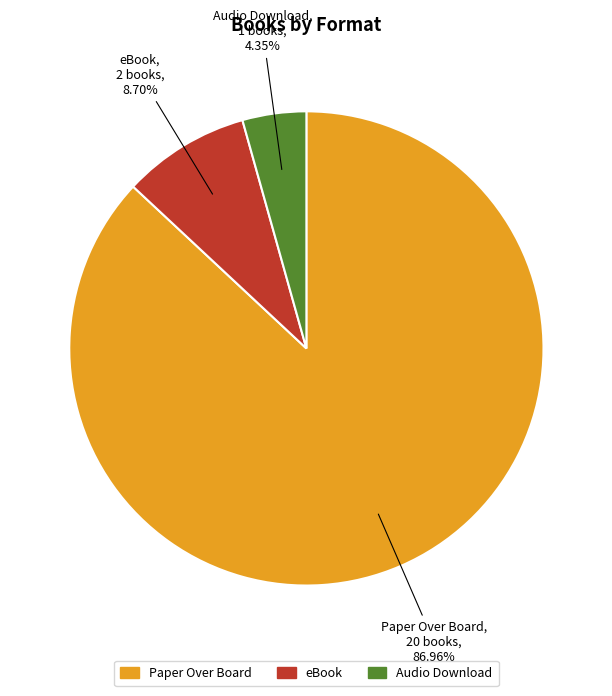

What is the largest slice in the pie chart?

Paper Over Board